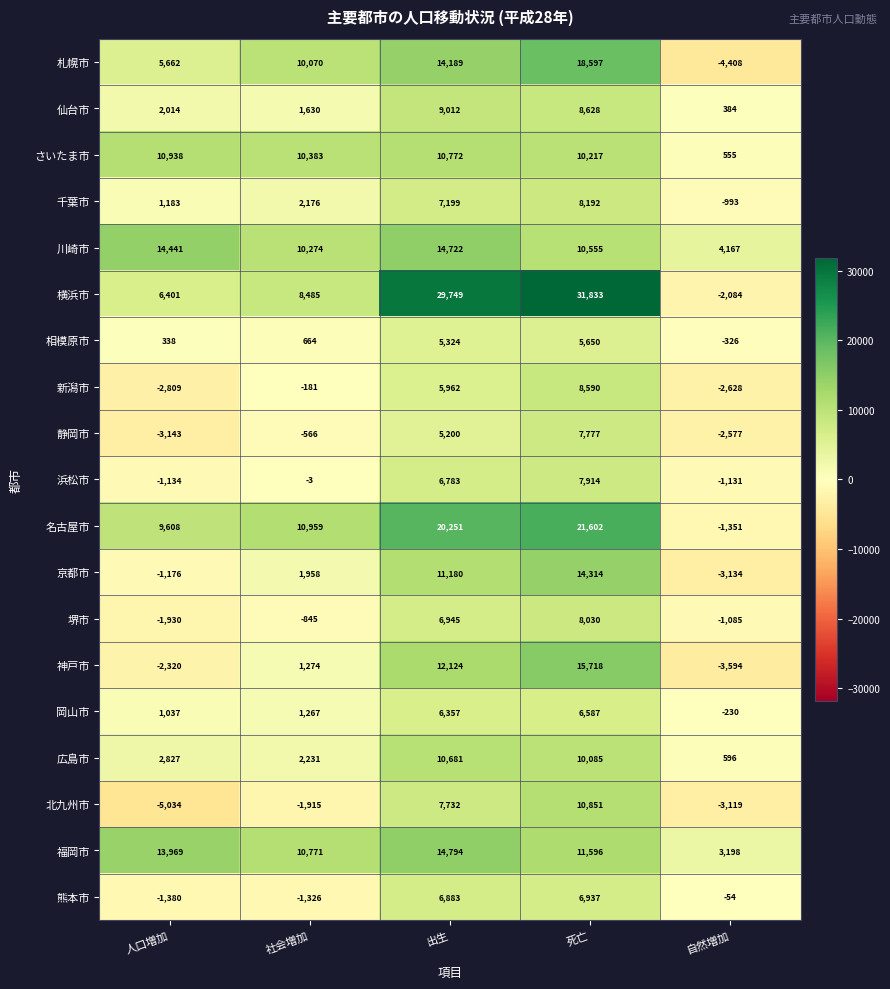

Which category has the highest value across all series?

死亡